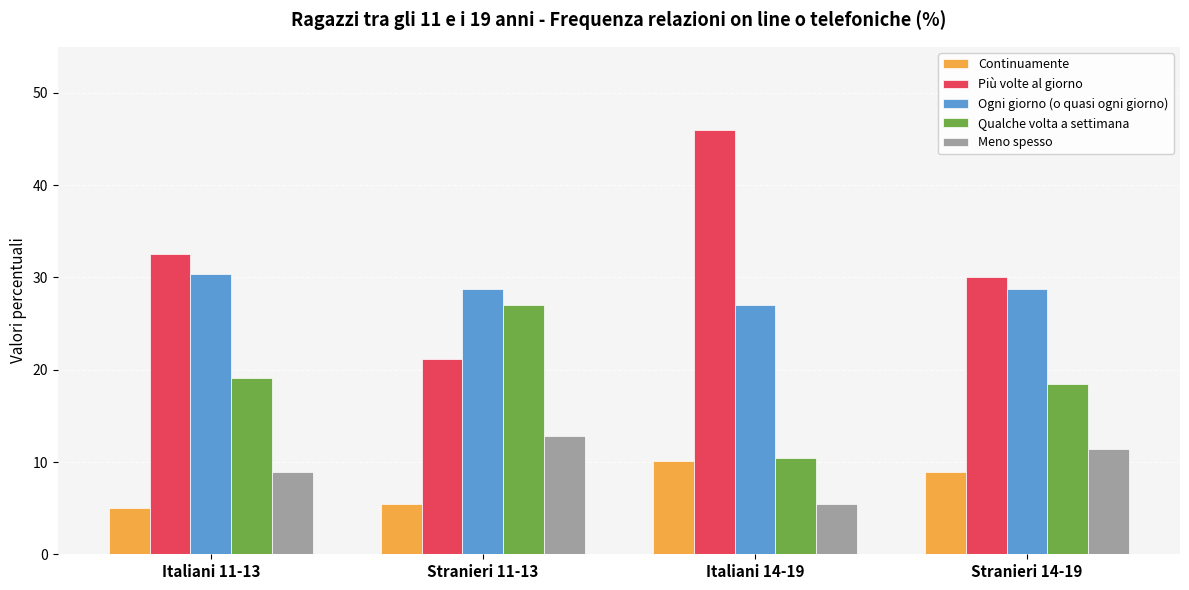

Where does the Ogni giorno (o quasi ogni giorno) series first go above 28?

Italiani 11-13